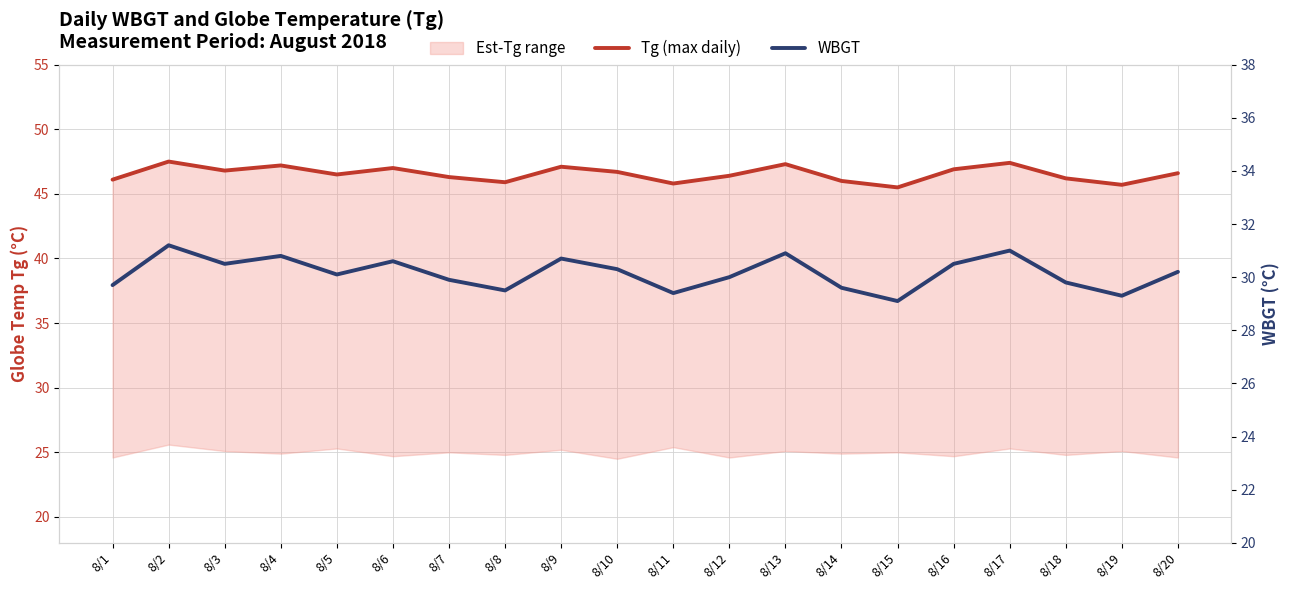

Where is Tg (max daily) nearest to the value 46?

8/14